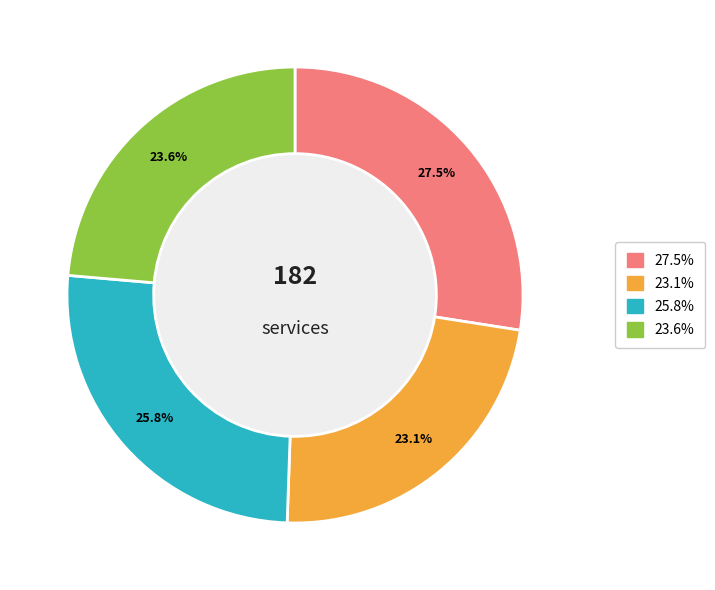

Count the number of slices in the pie.

4